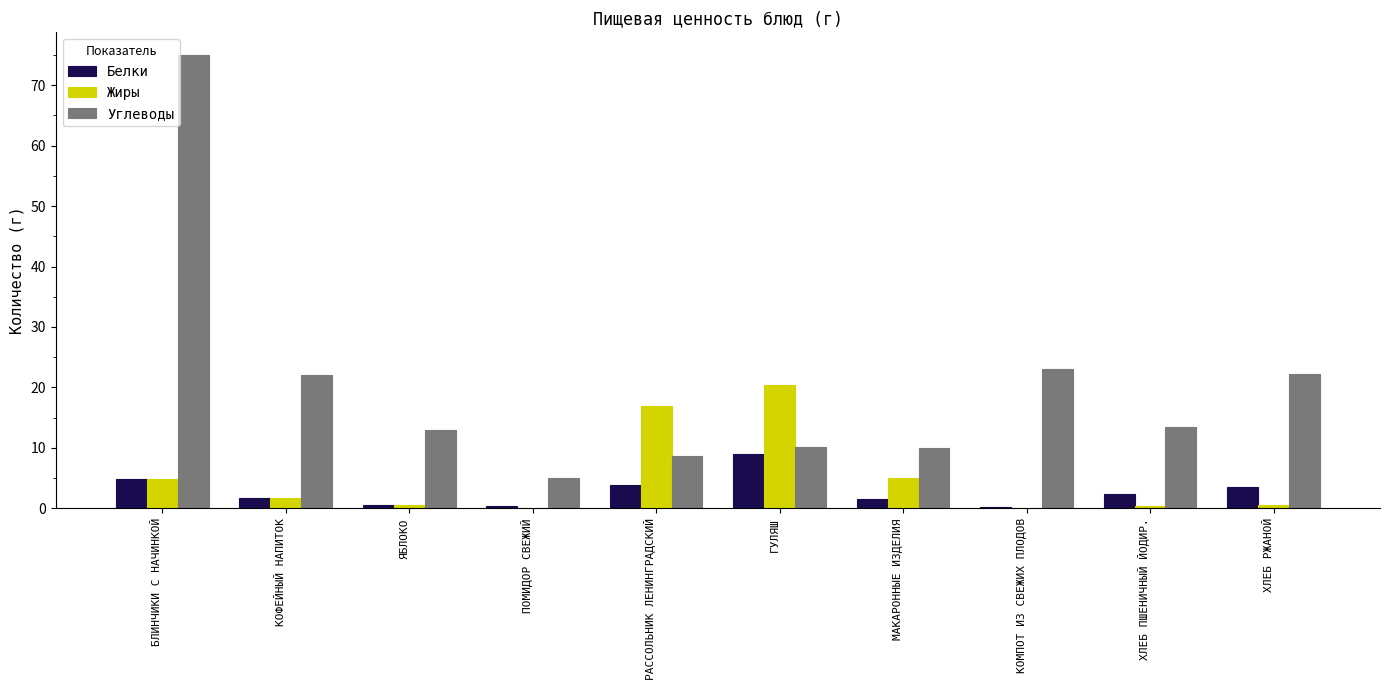

The value of Углеводы at БЛИНЧИКИ С НАЧИНКОЙ is 75.0. True or false?

True